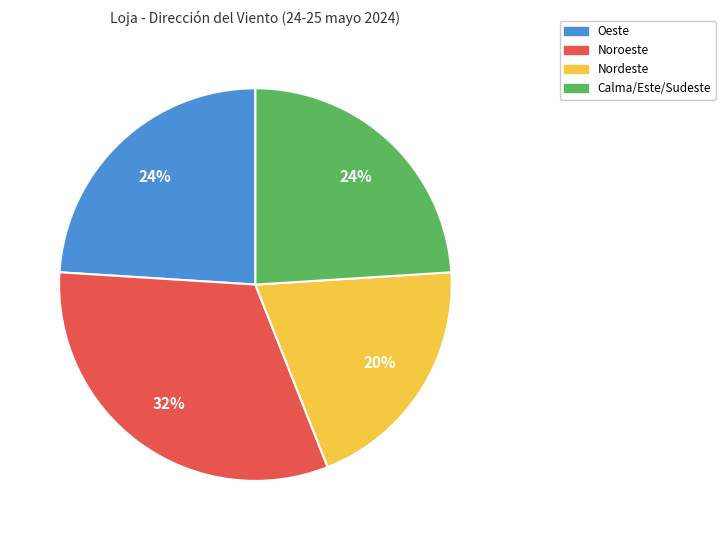

How many segments does this pie chart have?

4